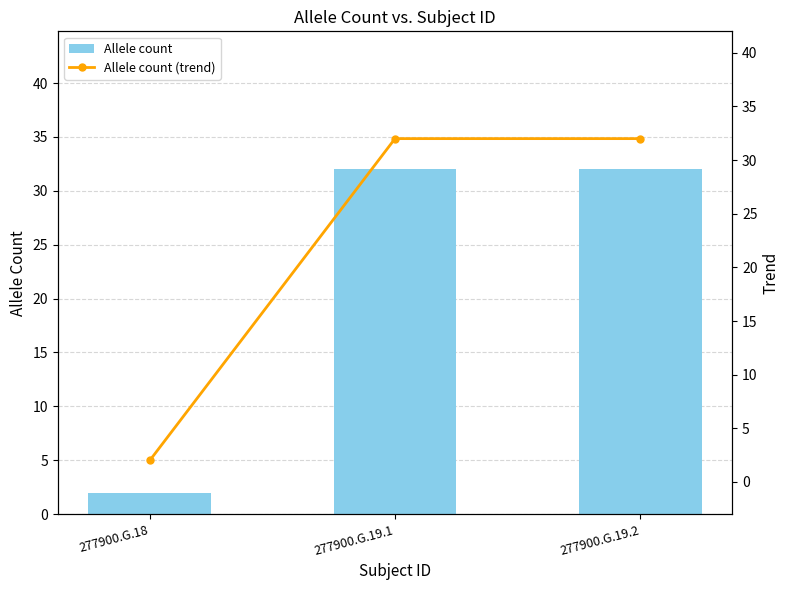

What is the total value across all series at 277900.G.19.2?

64